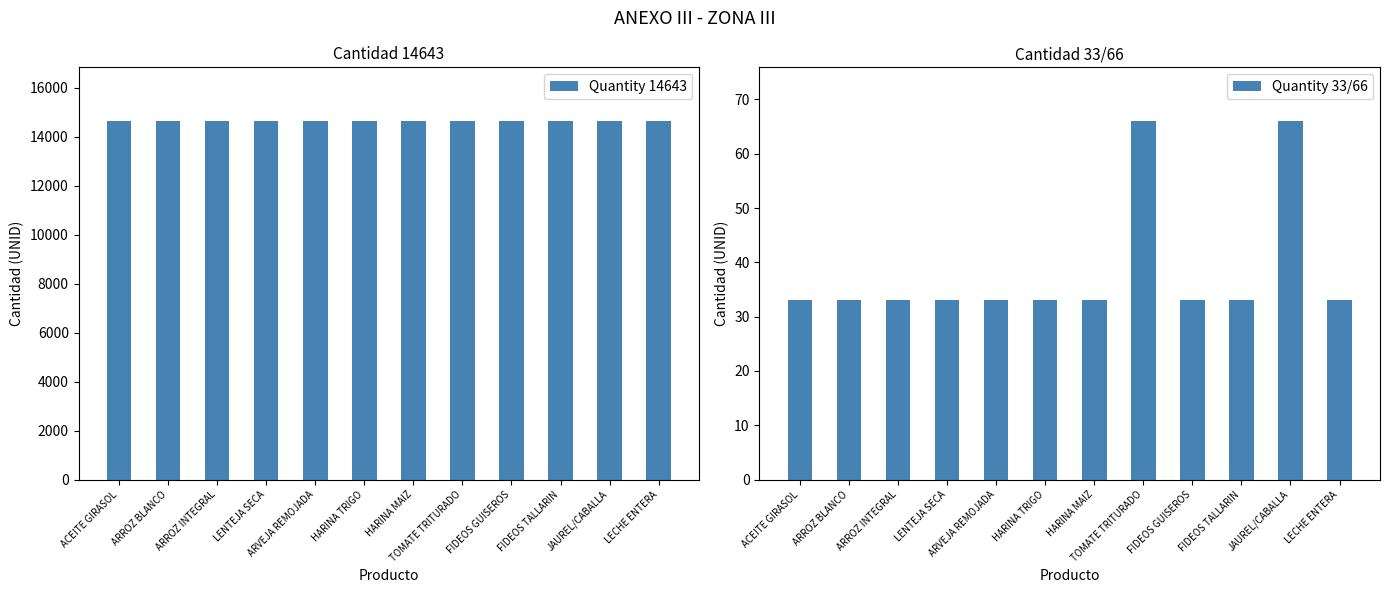

What is the maximum value for Quantity 33/66?

66